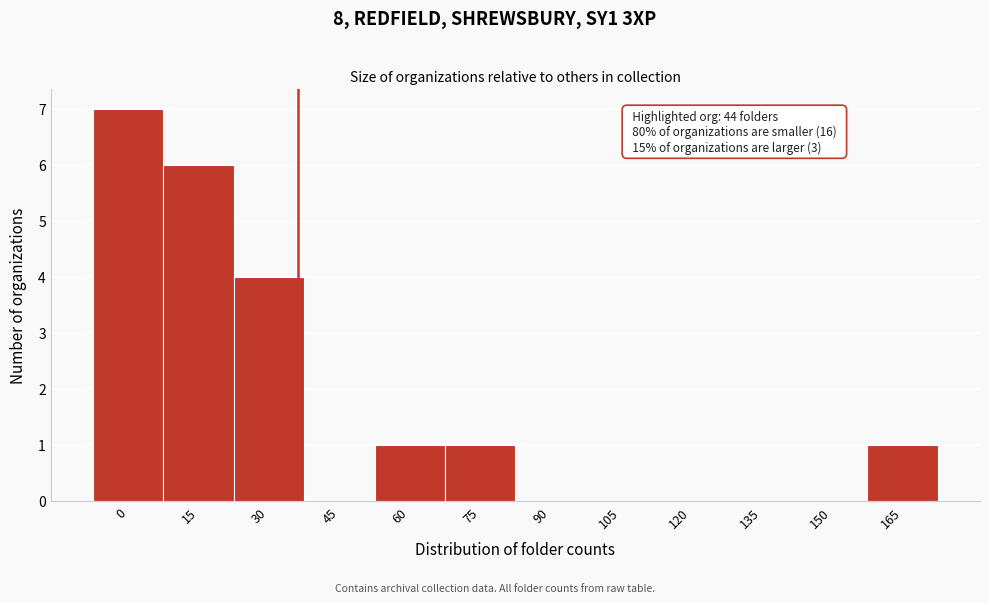

Reading left to right, list all the values displayed in this chart.

0=7	15=6	30=4	45=0	60=1	75=1	90=0	105=0	120=0	135=0	150=0	165=1